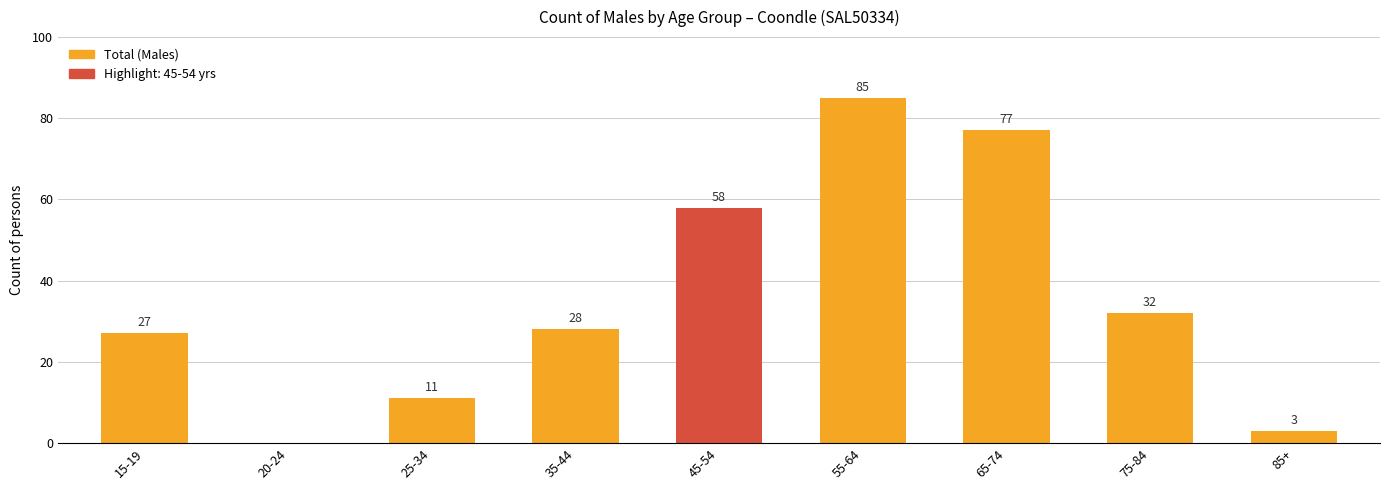

What is the sum of all values?

321